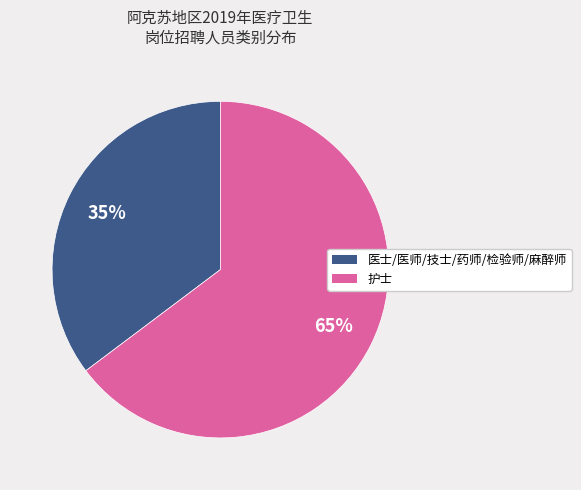

True or false: 护士 accounts for 70% of the total.

False